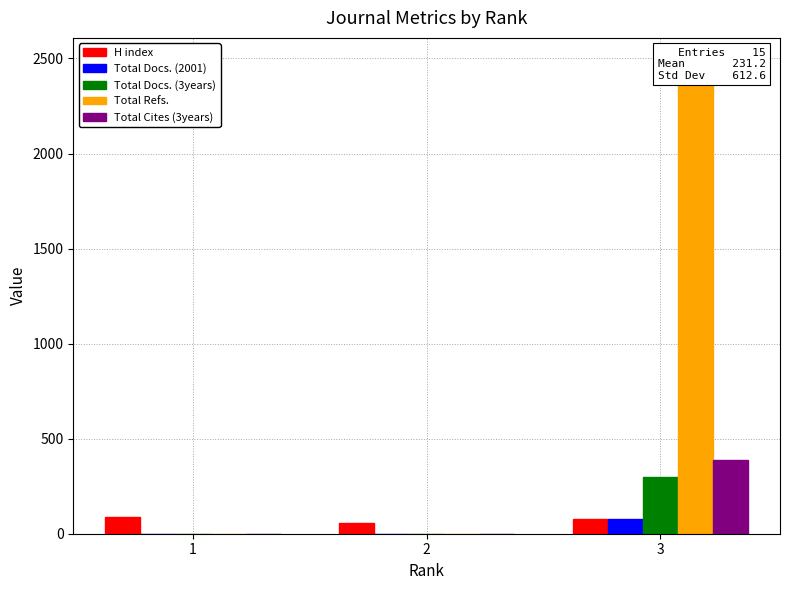

Count the number of categories in the chart.

3